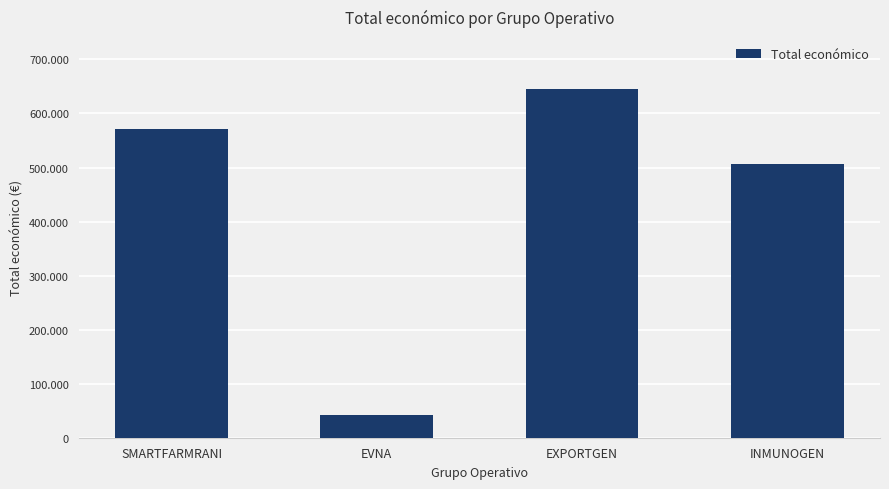

Where does the data first go above 571965?

EXPORTGEN